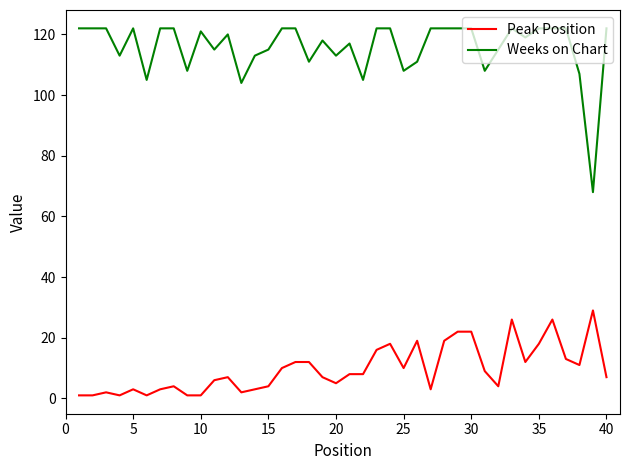

What is the greatest value displayed?

122